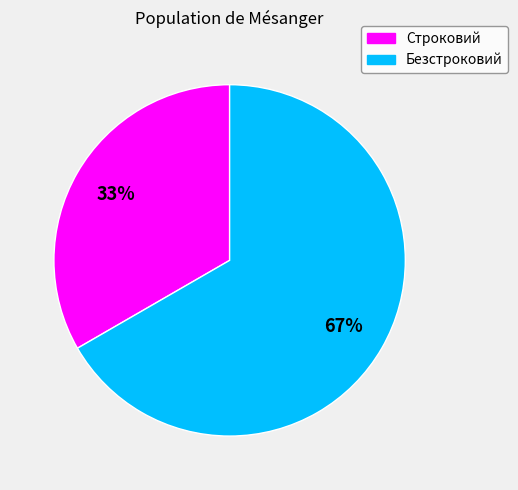

True or false: Безстроковий accounts for 67% of the total.

True